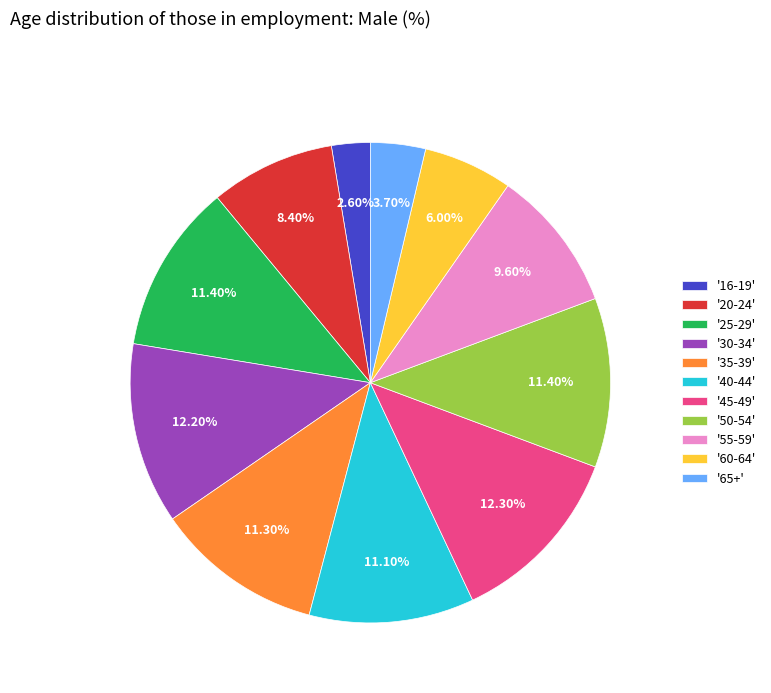

Combined, do '16-19' and '20-24' account for over 50%?

No